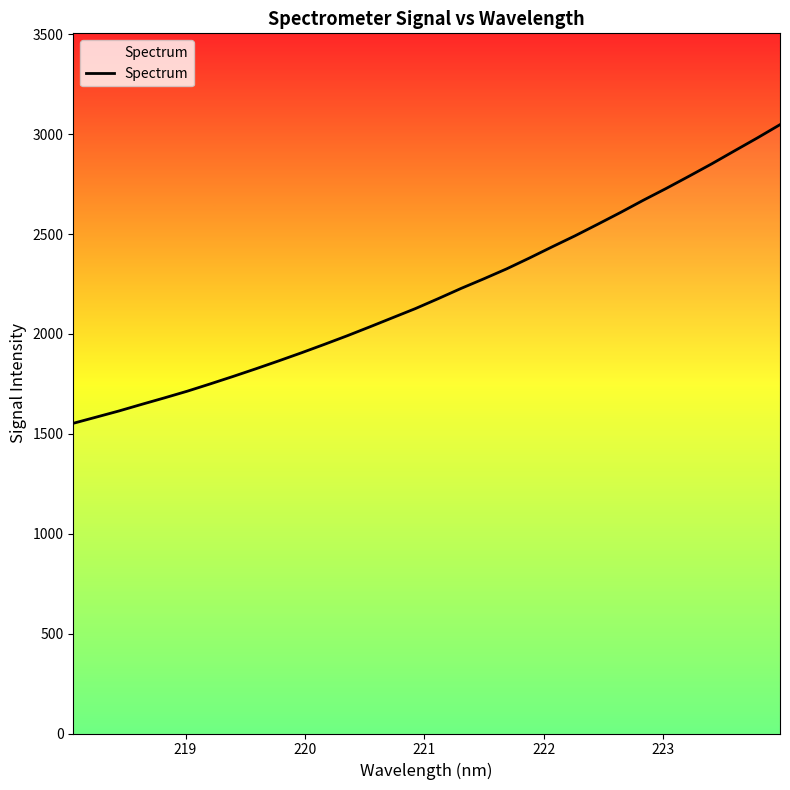

What is the greatest value displayed?

3047.8